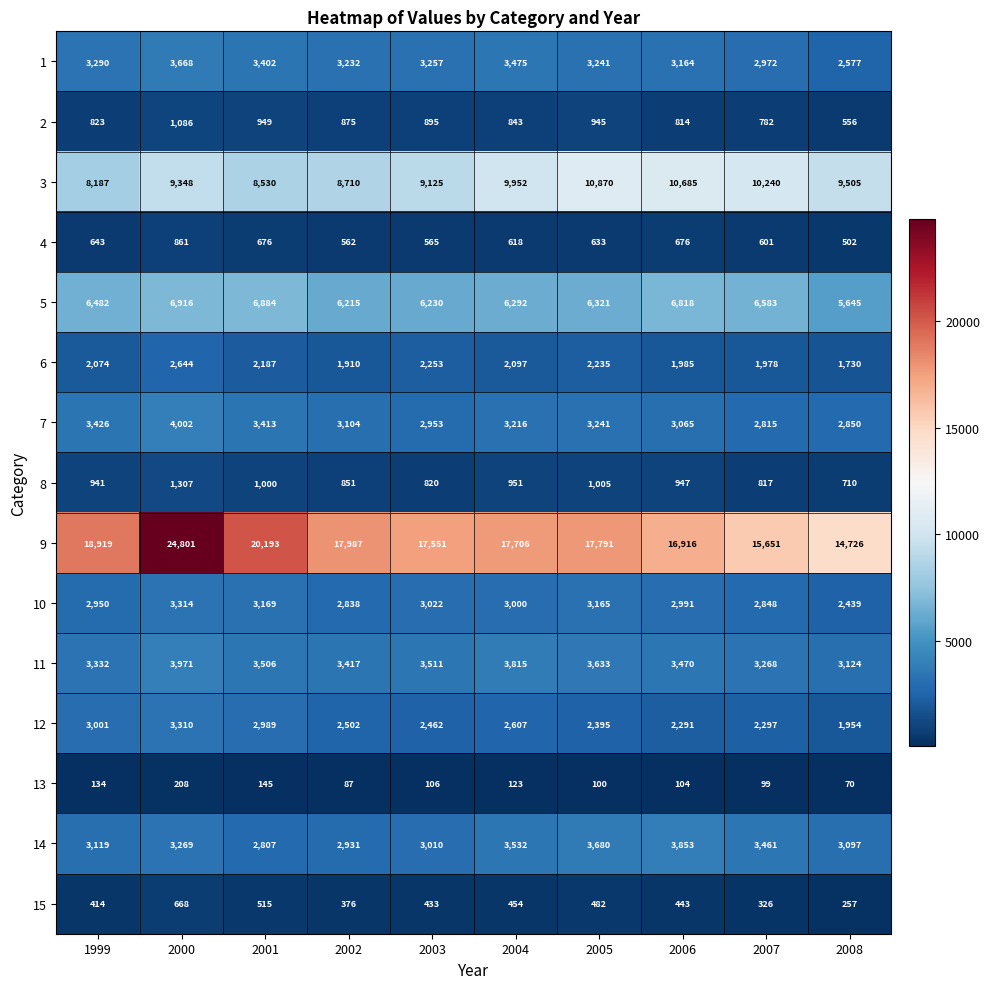

Rank the series by their maximum value, from highest to lowest.

9, 3, 5, 7, 11, 14, 1, 10, 12, 6, 8, 2, 4, 15, 13